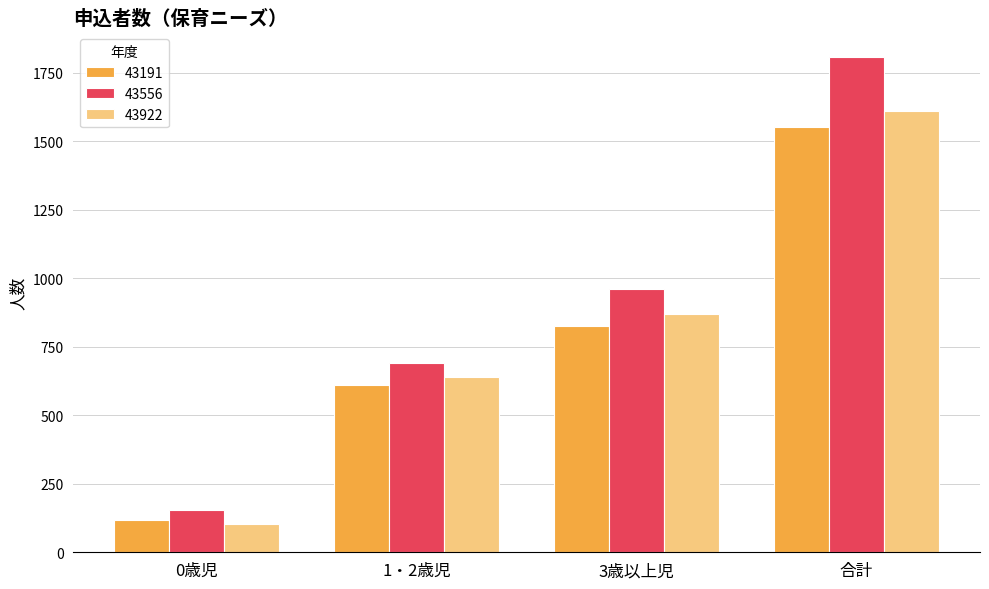

Count the number of data series in this chart.

3